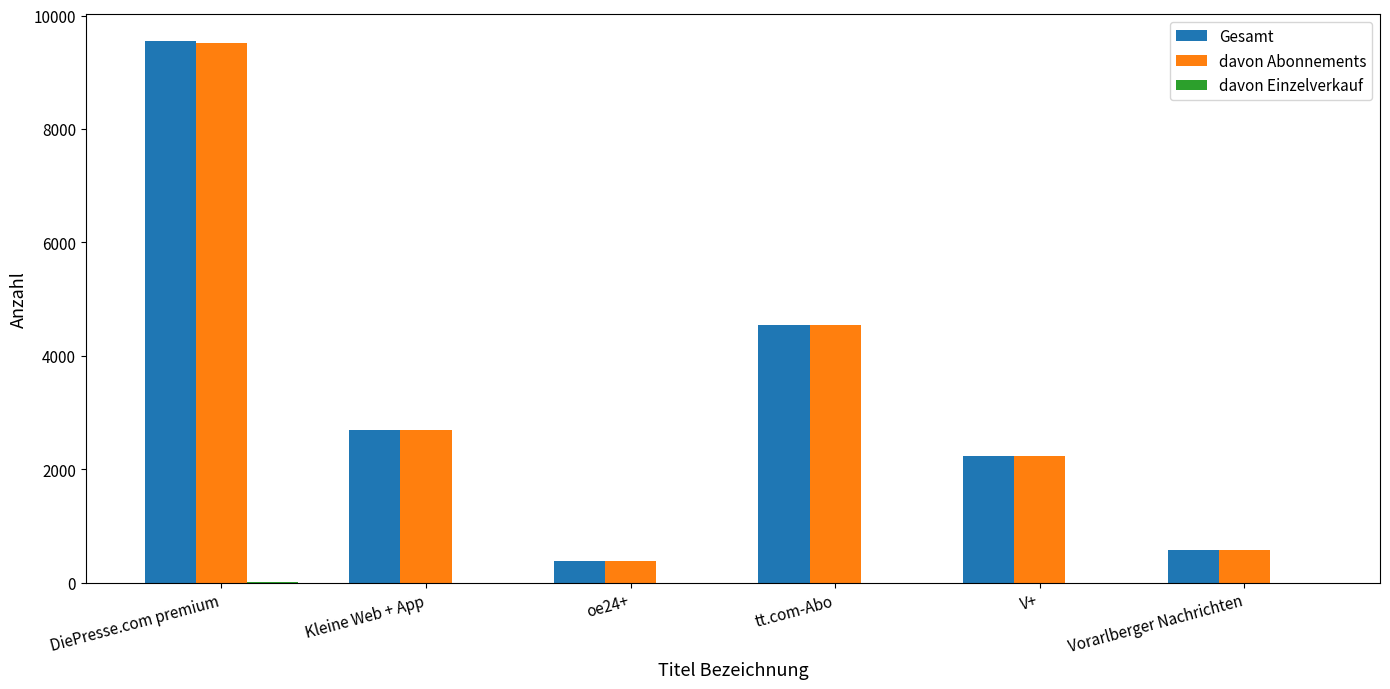

At which category is the sum across all series the highest?

DiePresse.com premium